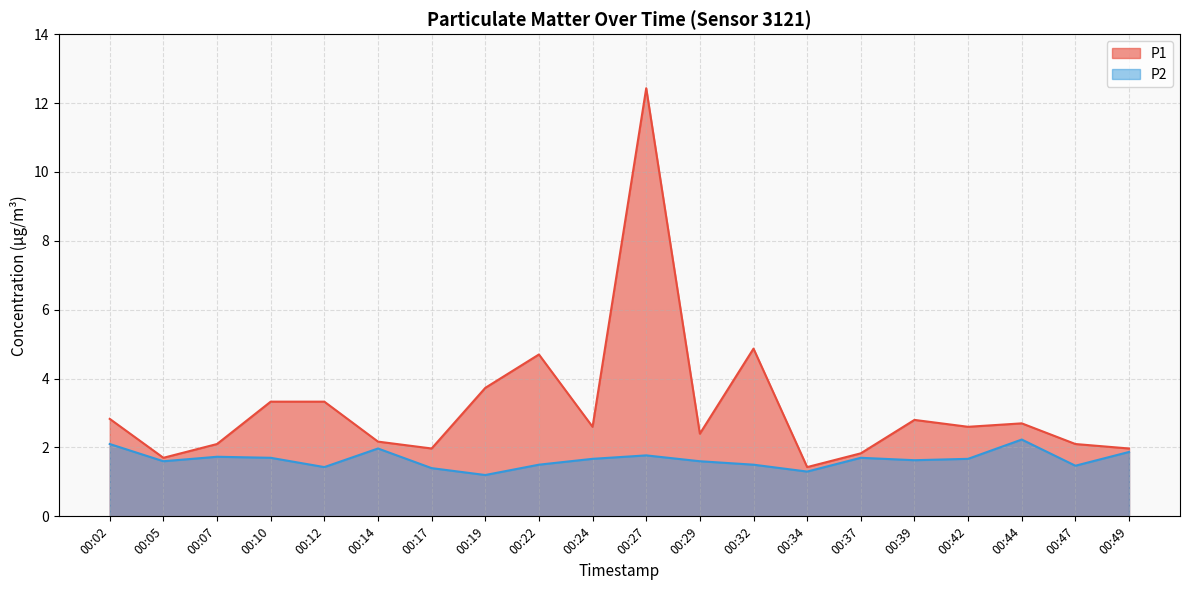

How many data points in P1 are less than 2?

5